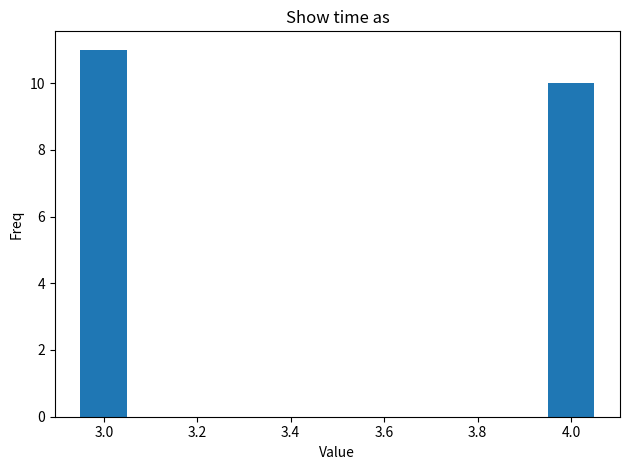

Reading right to left, what are all the values shown in this chart?

4.0=10	3.0=11